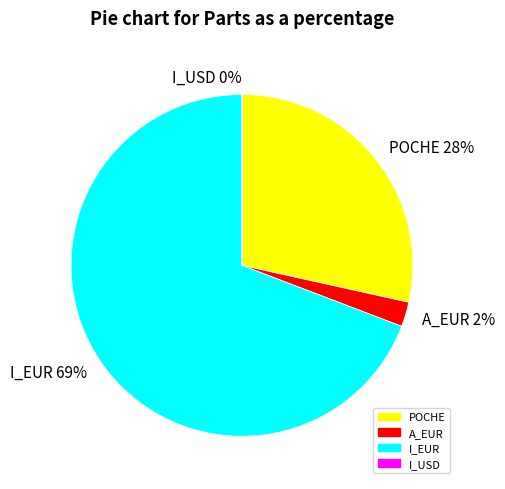

To the nearest percent, what is the difference between the POCHE 28% and I_EUR 69% slice percentages?

41%